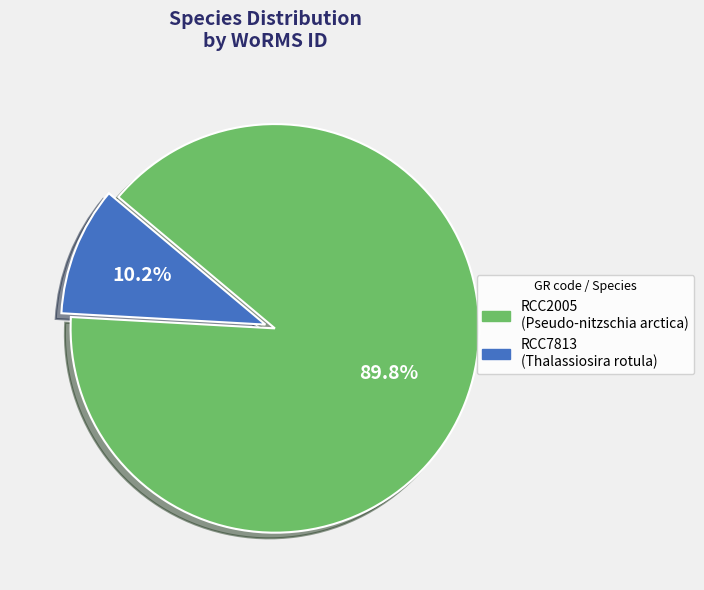

Rank the categories by value from highest to lowest.

RCC2005, RCC7813